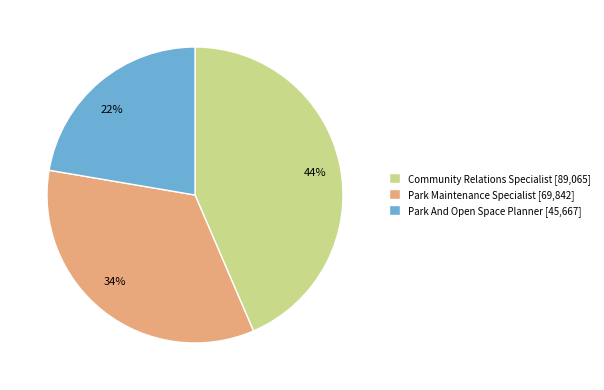

Does Community Relations Specialist account for over 50% of the chart?

No